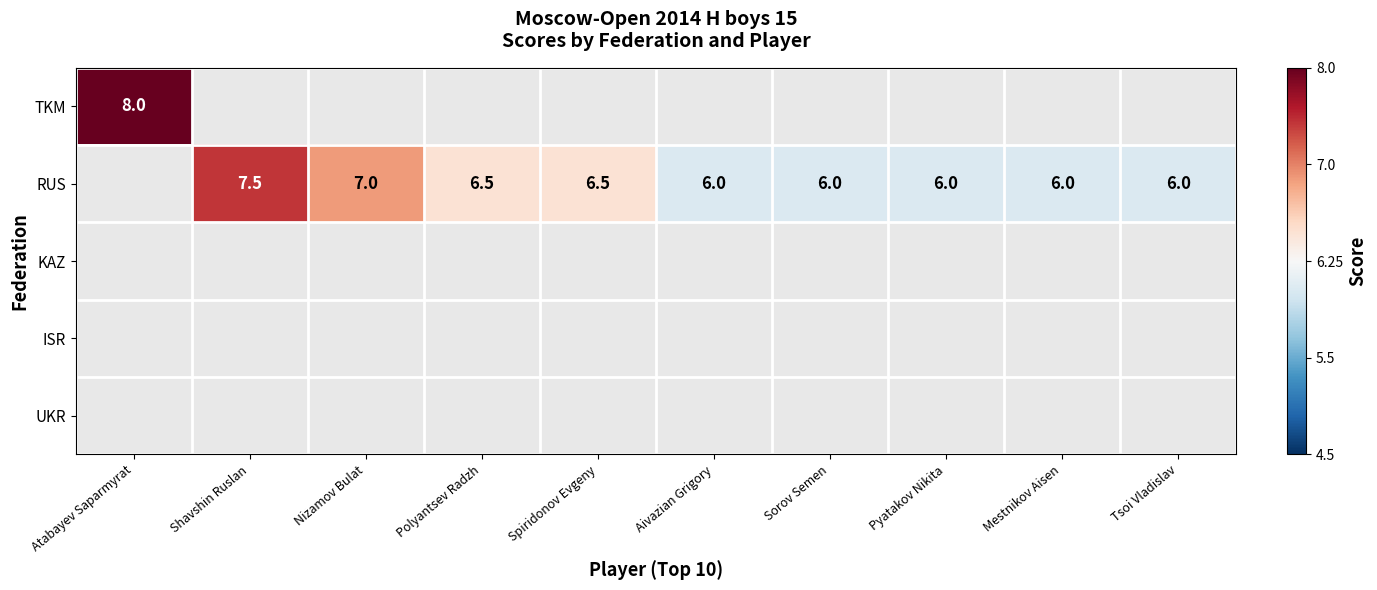

What is the greatest value displayed?

1.0